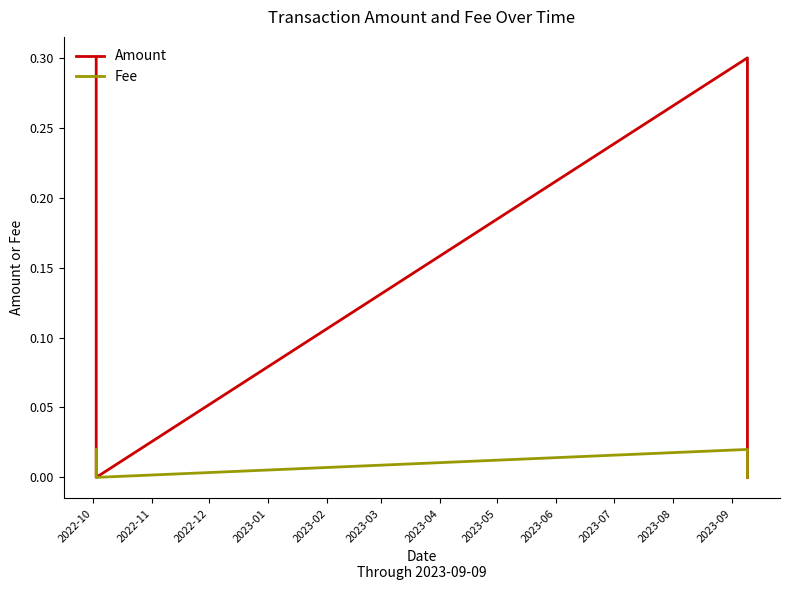

Which series has the widest spread of values?

Amount